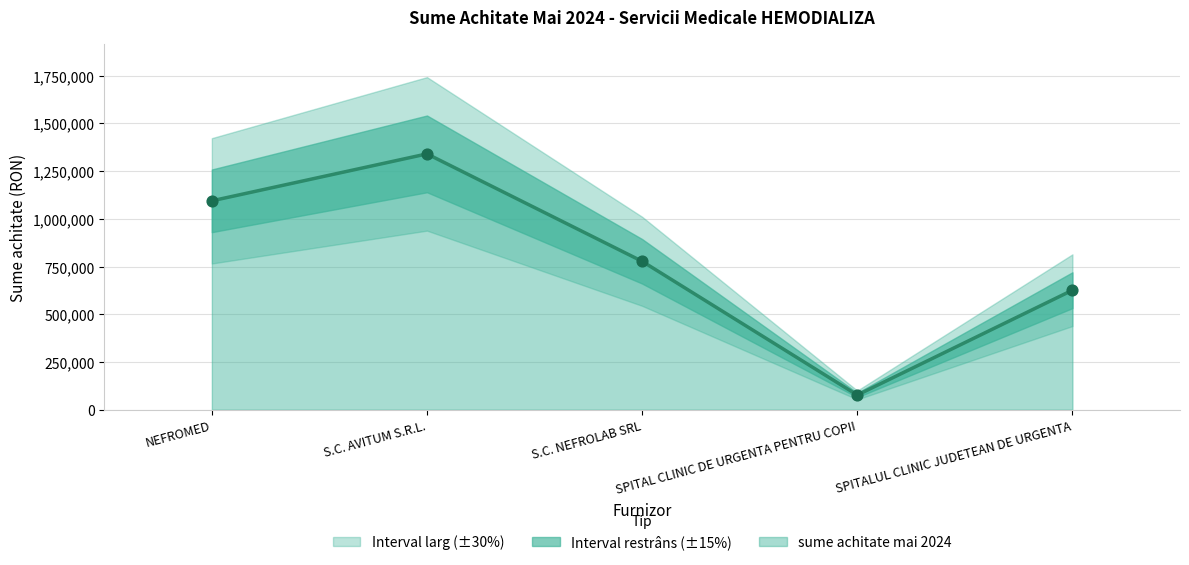

What is the change in value from NEFROMED to S.C. AVITUM S.R.L.?

+245864.0